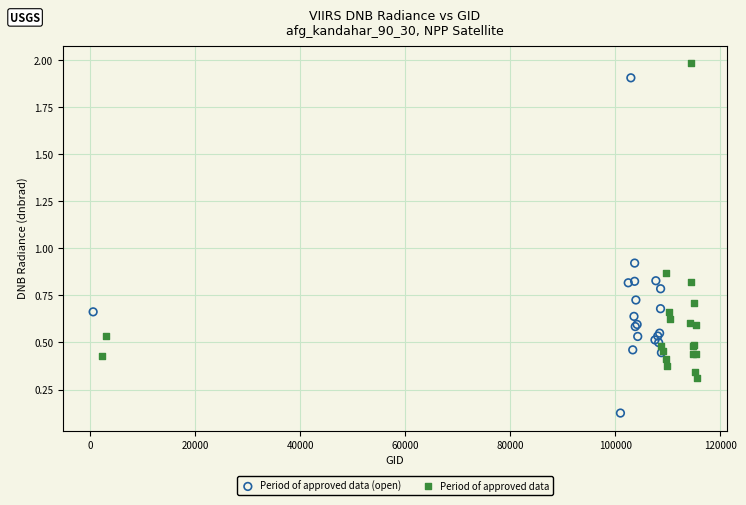

Which series contains the lowest Y value?

Period of approved data (open)